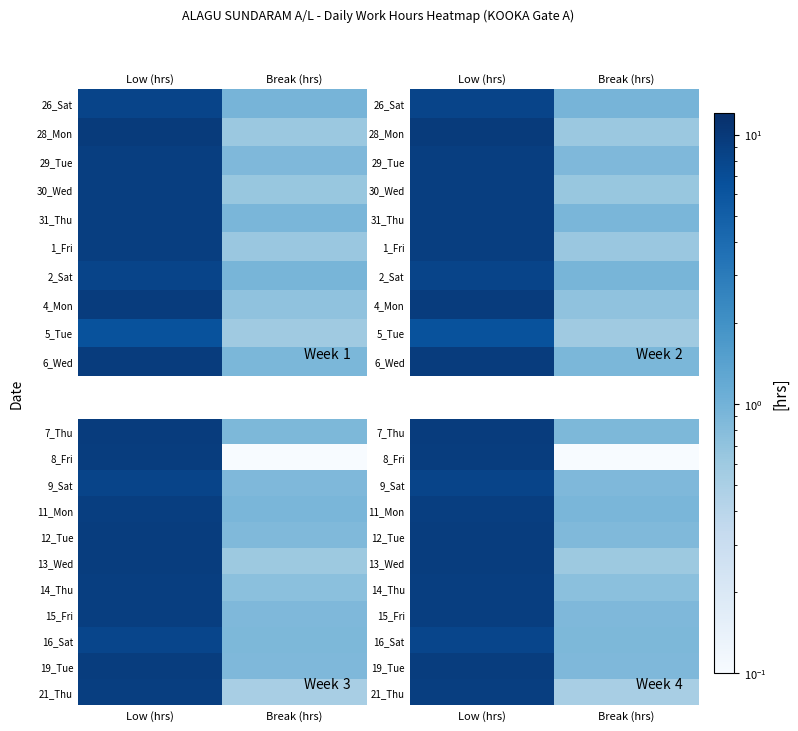

What is the spread (max minus min) of values at Low (hrs)?

1.4